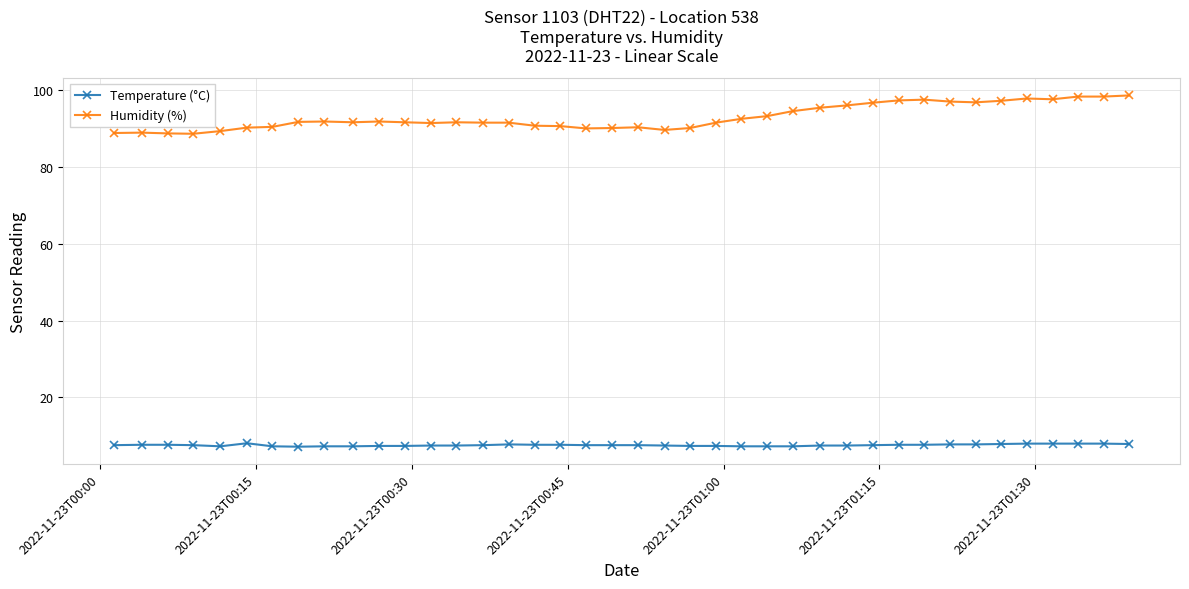

Rank the series by their maximum value, from lowest to highest.

Temperature (°C), Humidity (%)